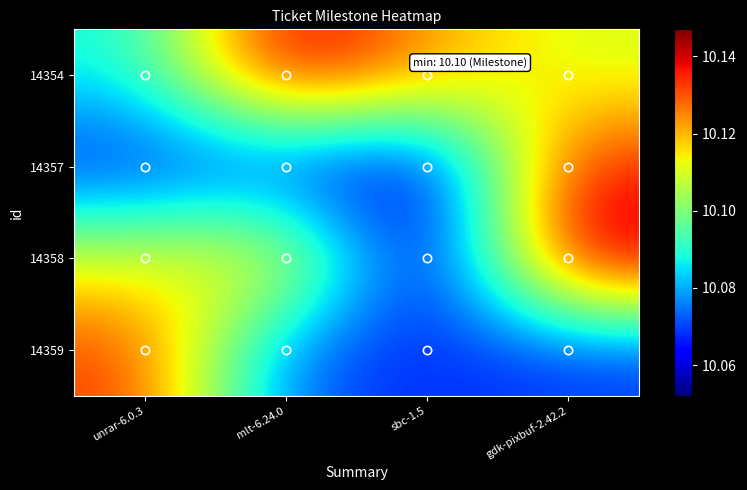

Reading left to right, list all the values displayed in this chart.

14354: unrar-6.0.3=10.1	mlt-6.24.0=10.1	sbc-1.5=10.1	gdk-pixbuf-2.42.2=10.1
14357: unrar-6.0.3=10.1	mlt-6.24.0=10.1	sbc-1.5=10.1	gdk-pixbuf-2.42.2=10.1
14358: unrar-6.0.3=10.1	mlt-6.24.0=10.1	sbc-1.5=10.1	gdk-pixbuf-2.42.2=10.1
14359: unrar-6.0.3=10.1	mlt-6.24.0=10.1	sbc-1.5=10.1	gdk-pixbuf-2.42.2=10.1